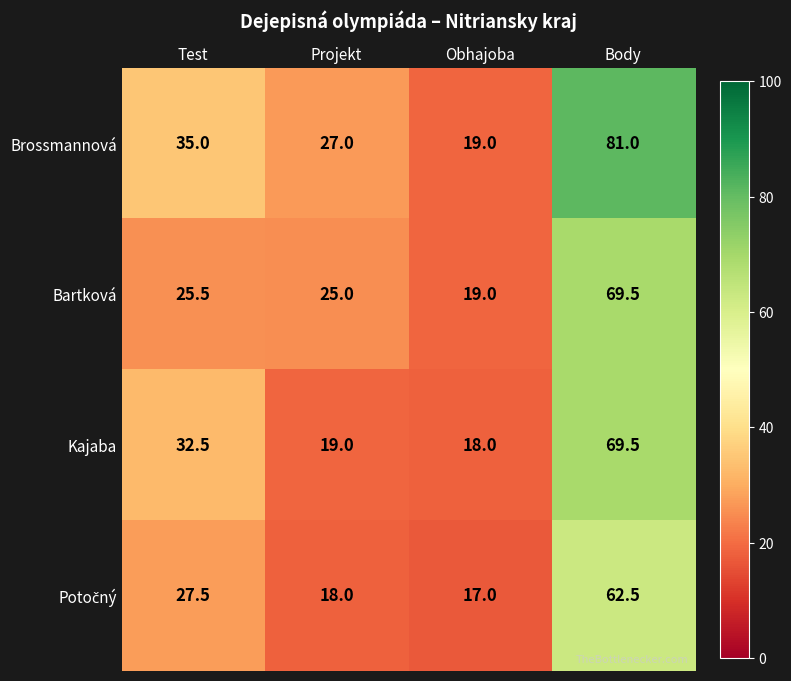

Which series has the largest range (max minus min)?

Brossmannová